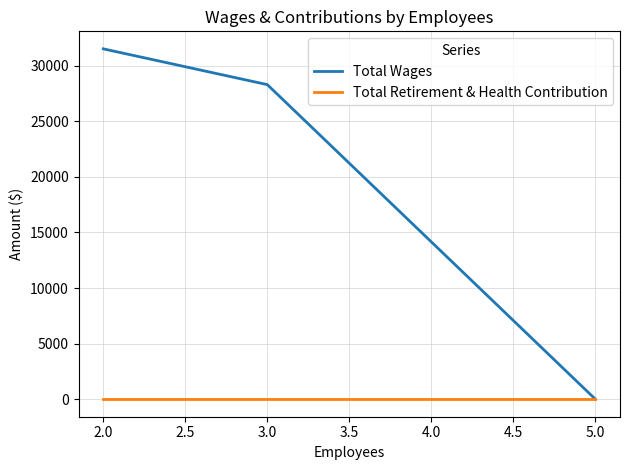

What is the average value of the Total Wages series?

19935